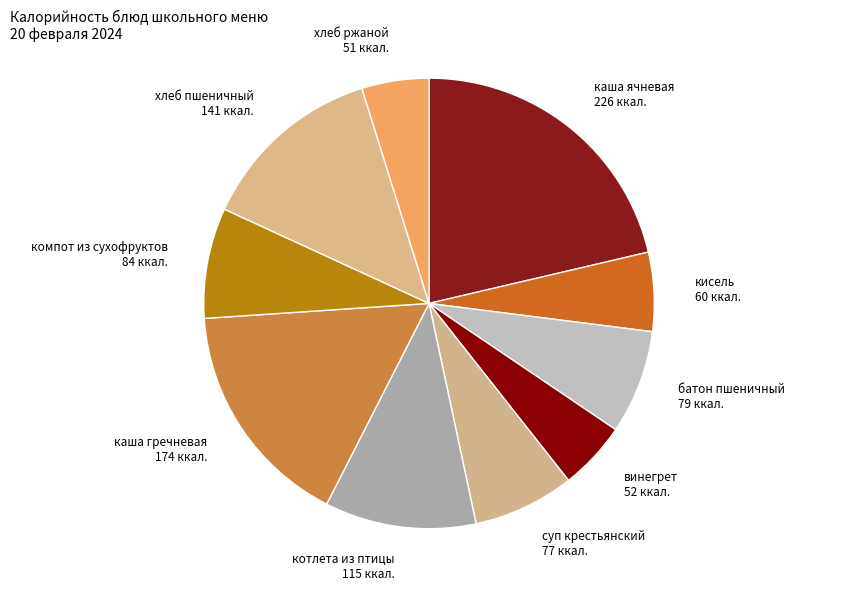

Does any single category account for the majority?

No